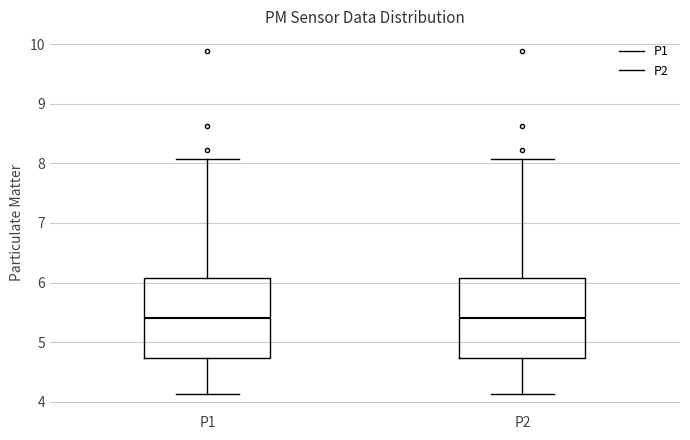

Reading left to right, read every box against the y-axis: the position of its median line, the range the box covers, and the ends of its whiskers. The values are not printed on the chart, so give them approximately, as read against the axis.

P1: median 5.4, box 4.7 to 6.1, whiskers 4.1 to 8.1
P2: median 5.4, box 4.7 to 6.1, whiskers 4.1 to 8.1